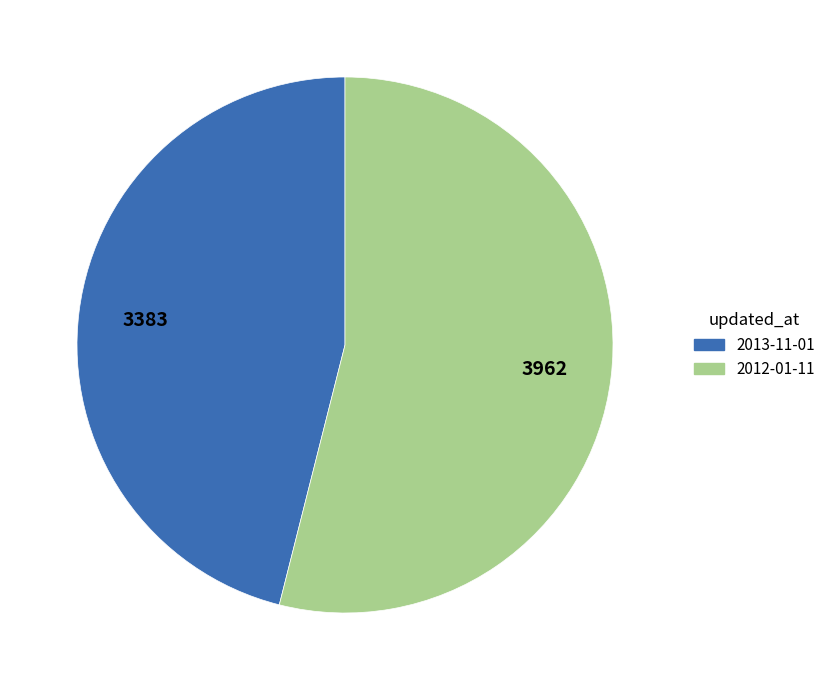

The 2013-11-01 slice represents 46% of the pie. True or false?

True